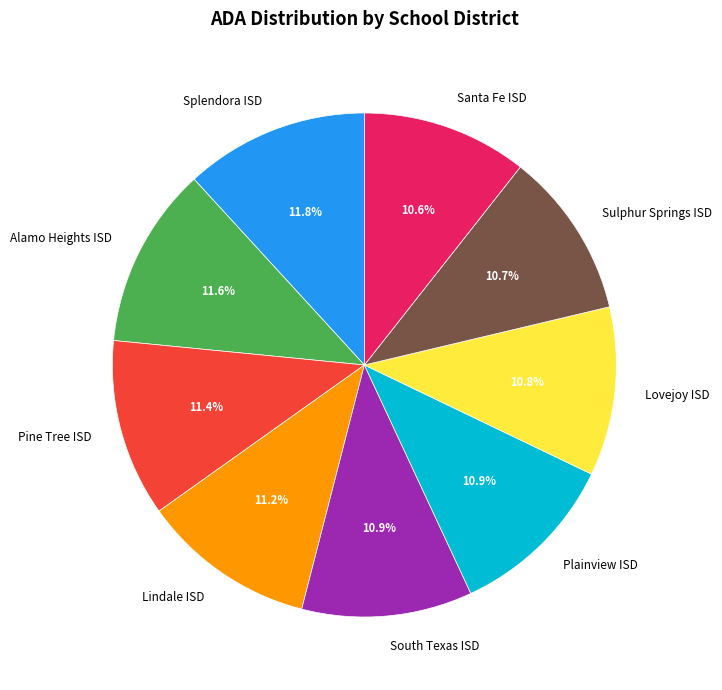

What percentage is NOT represented by Plainview ISD?

89.1%